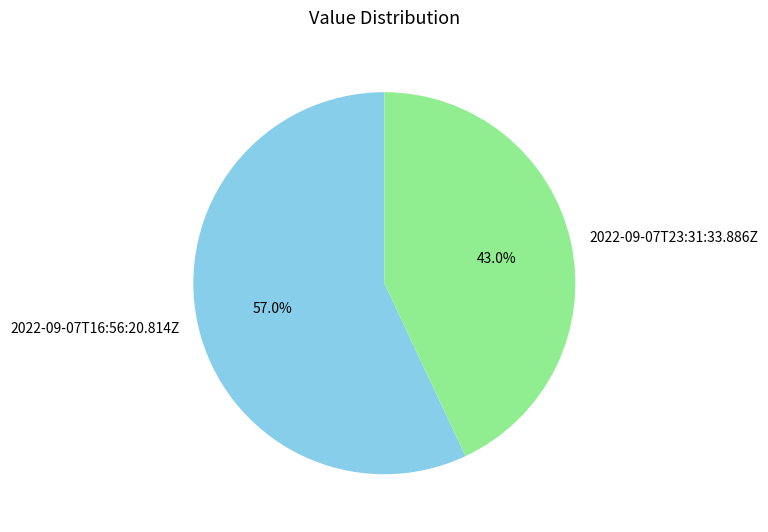

Which slice is the smallest?

2022-09-07T23:31:33.886Z